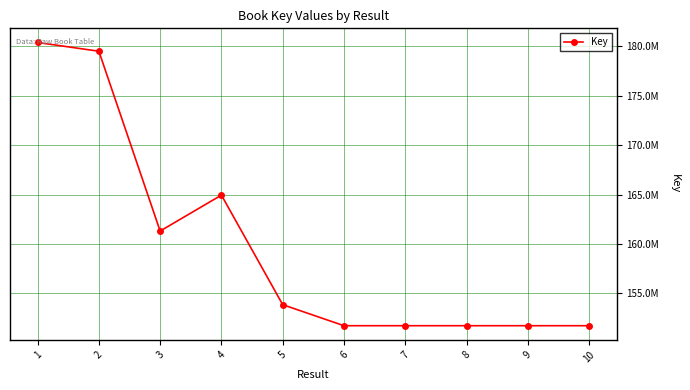

Is this an area chart (filled region under the line)?

No